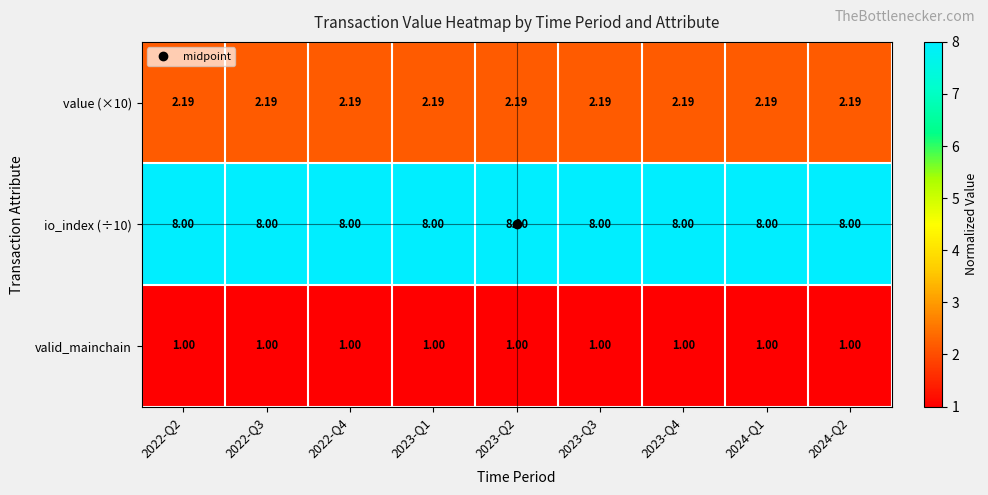

Which series has the largest total across all categories?

io_index (÷10)